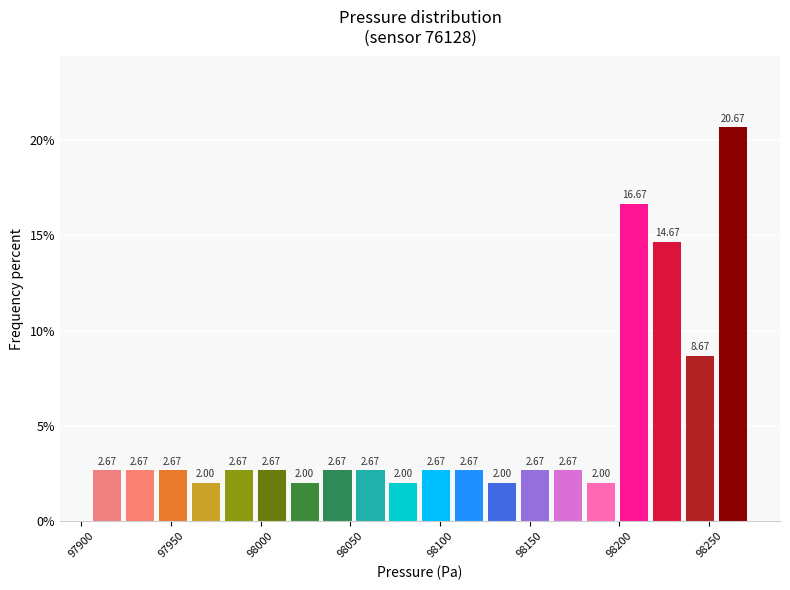

Read against the x-axis, roughly where is the centre of the tallest bar?

98265